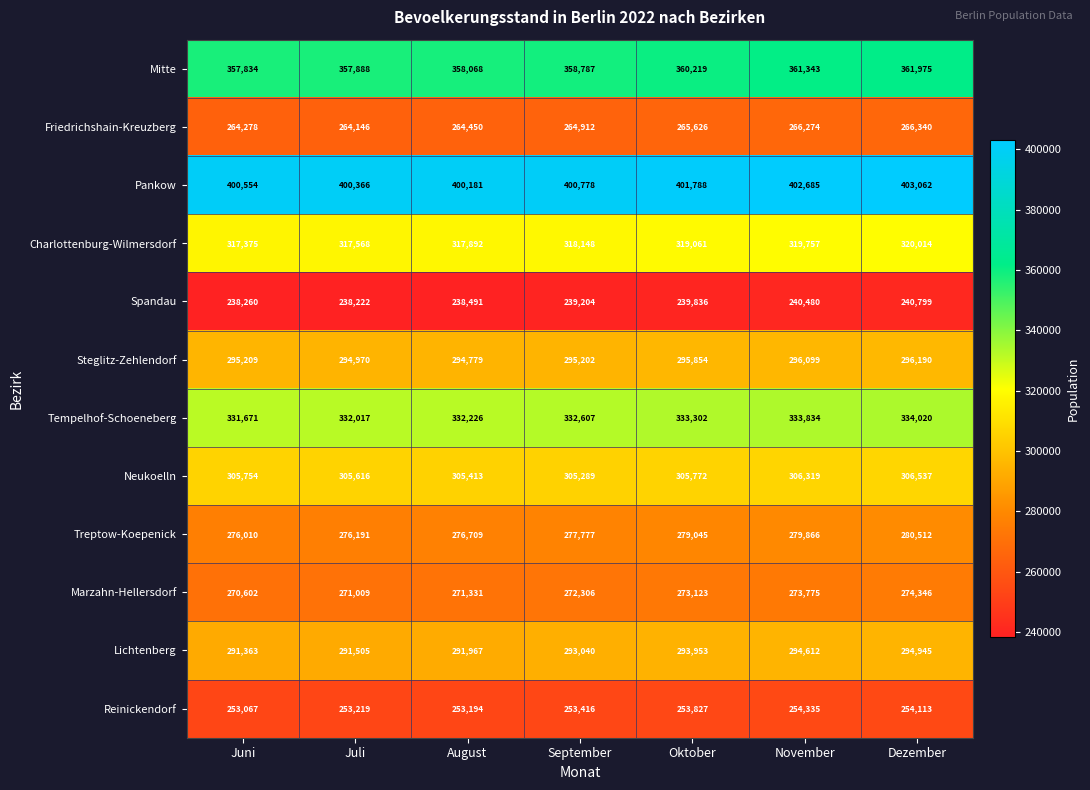

How many series are shown in this chart?

12